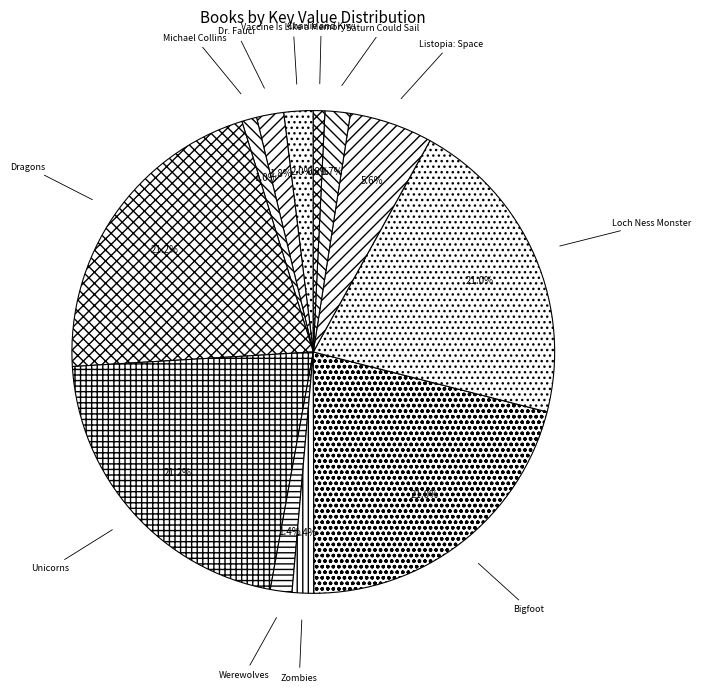

Between Listopia: Space and Loch Ness Monster, which is larger?

Loch Ness Monster